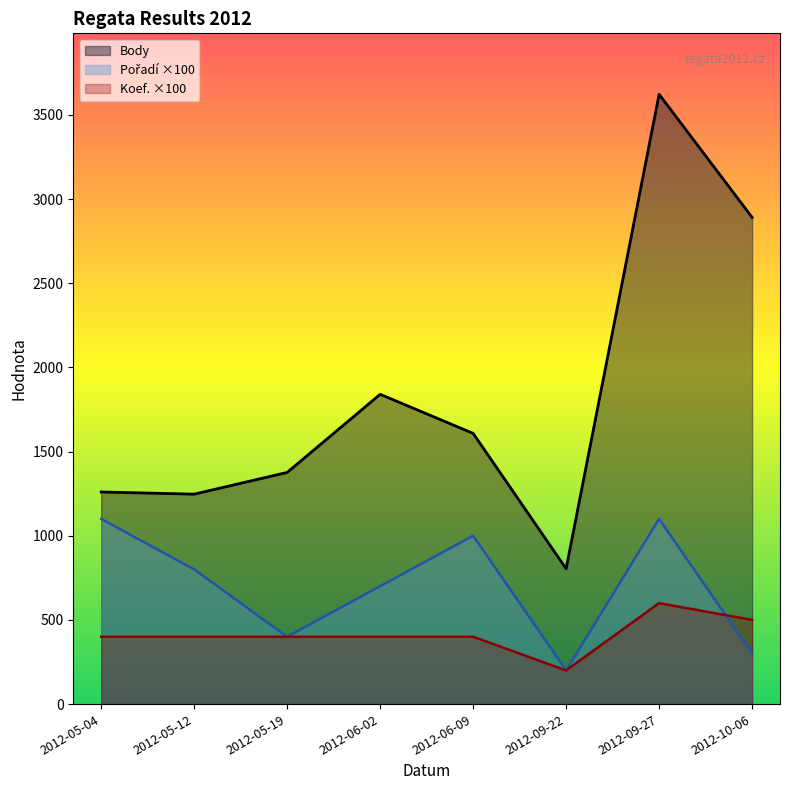

Is the value of Pořadí at 2012-09-27 greater than the value of Body at 2012-06-02?

No